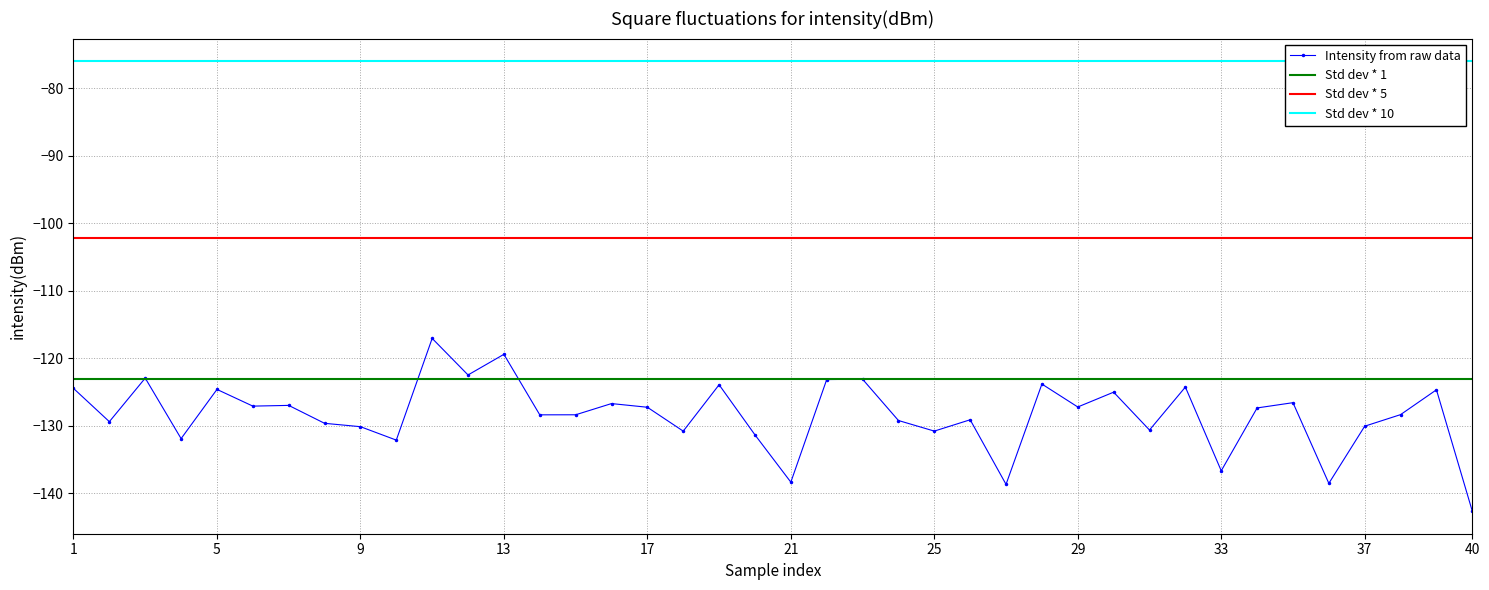

Which category has the lowest value in the Intensity from raw data series?

40